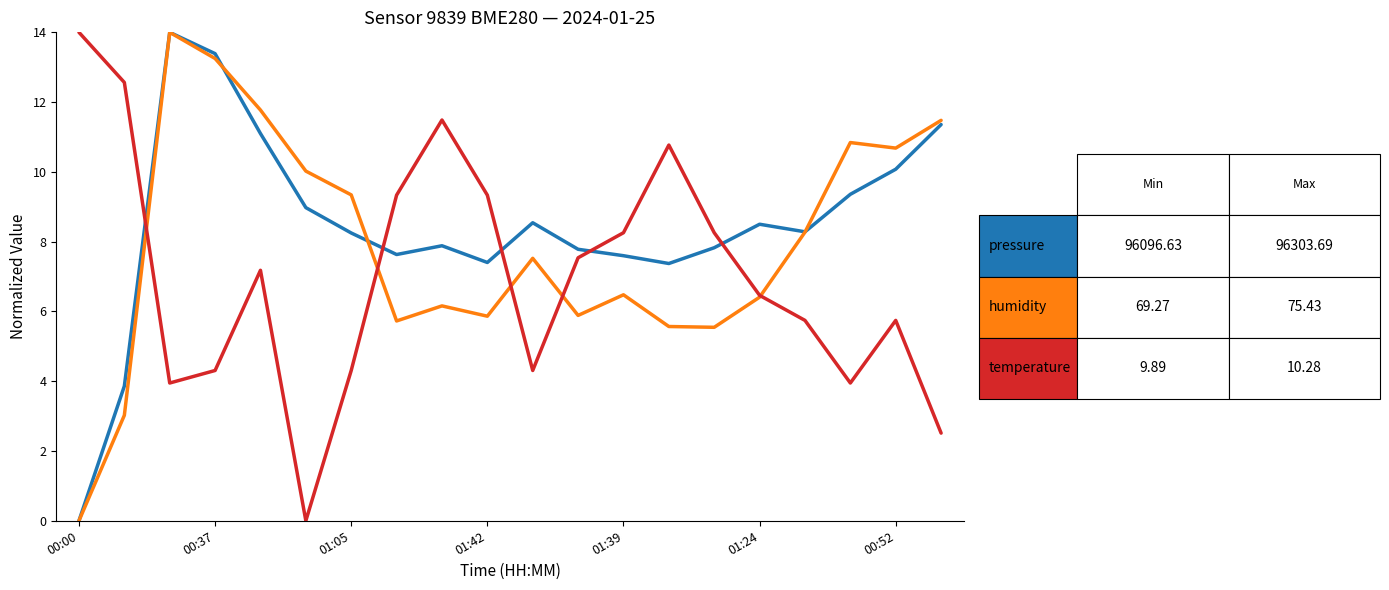

What is the greatest value displayed?

14.0